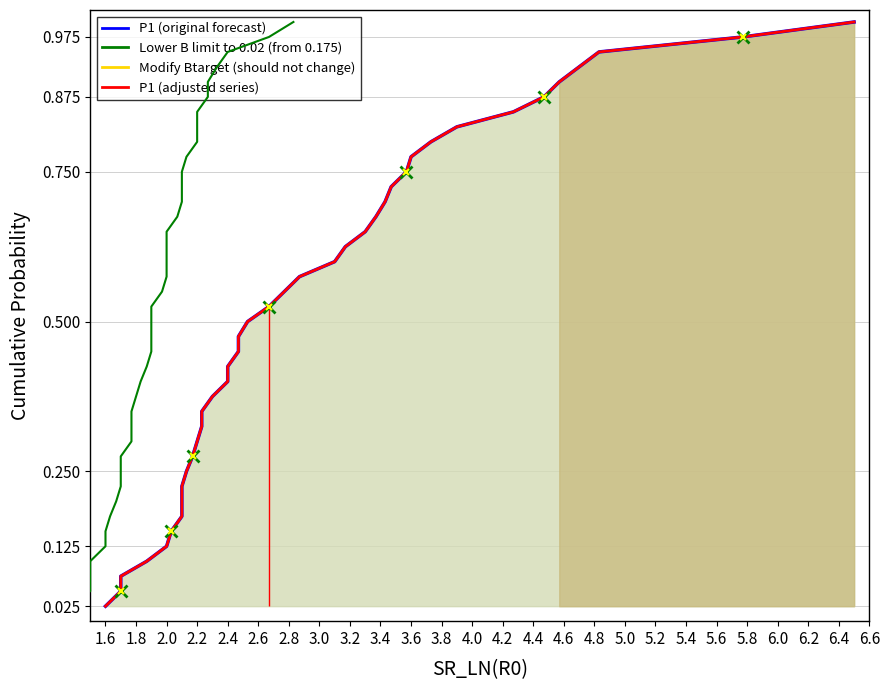

True or false: P2 has more than 2 points higher than both neighbors.

False